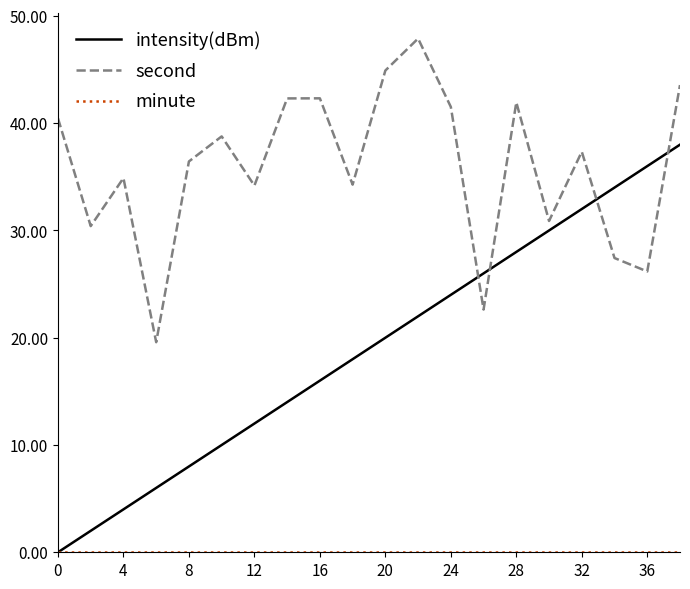

Which series has the largest total across all categories?

second